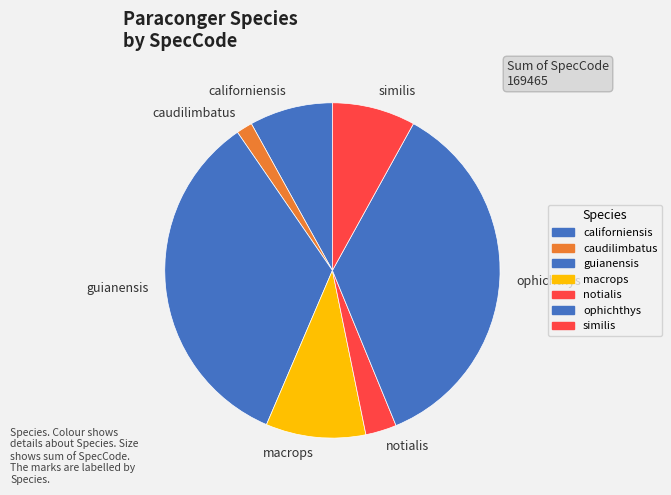

Which slice is the largest?

ophichthys